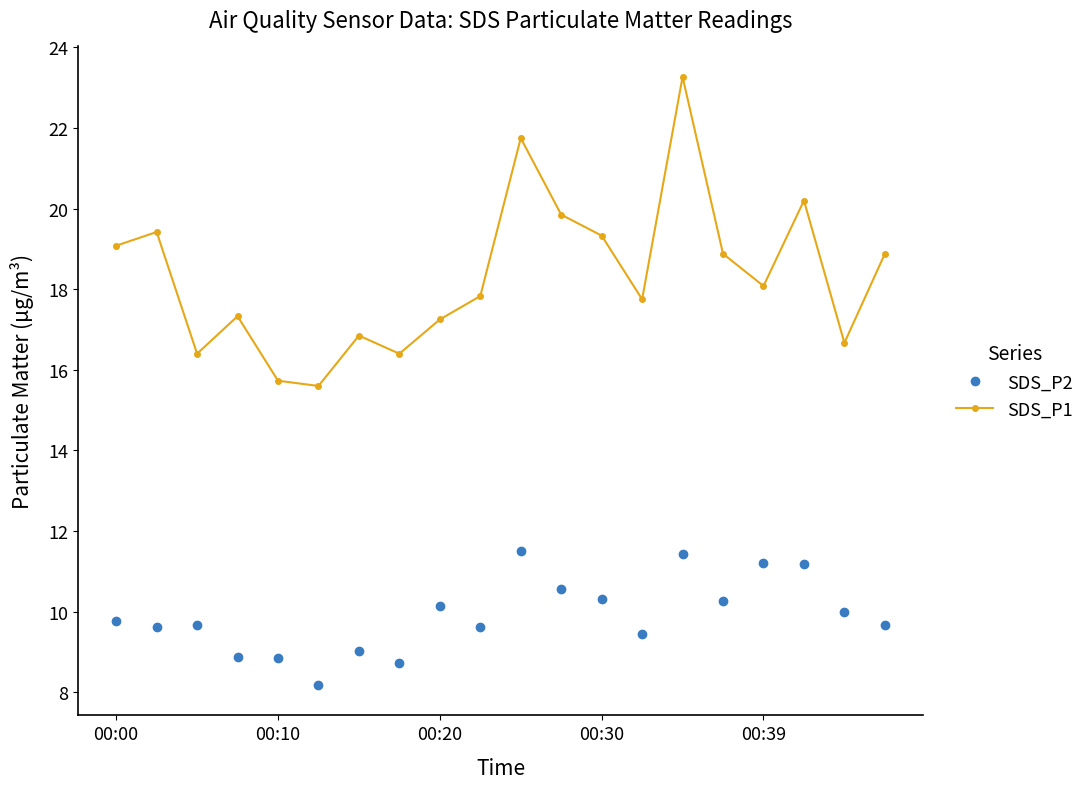

What is the difference between the second highest and second lowest values in the SDS_P2 series?

2.7